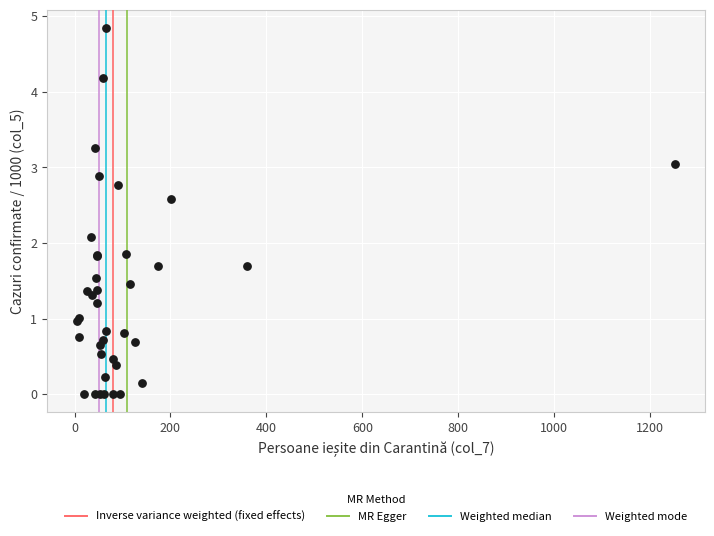

What Y value in the scatter plot is closest to 2?

2.1